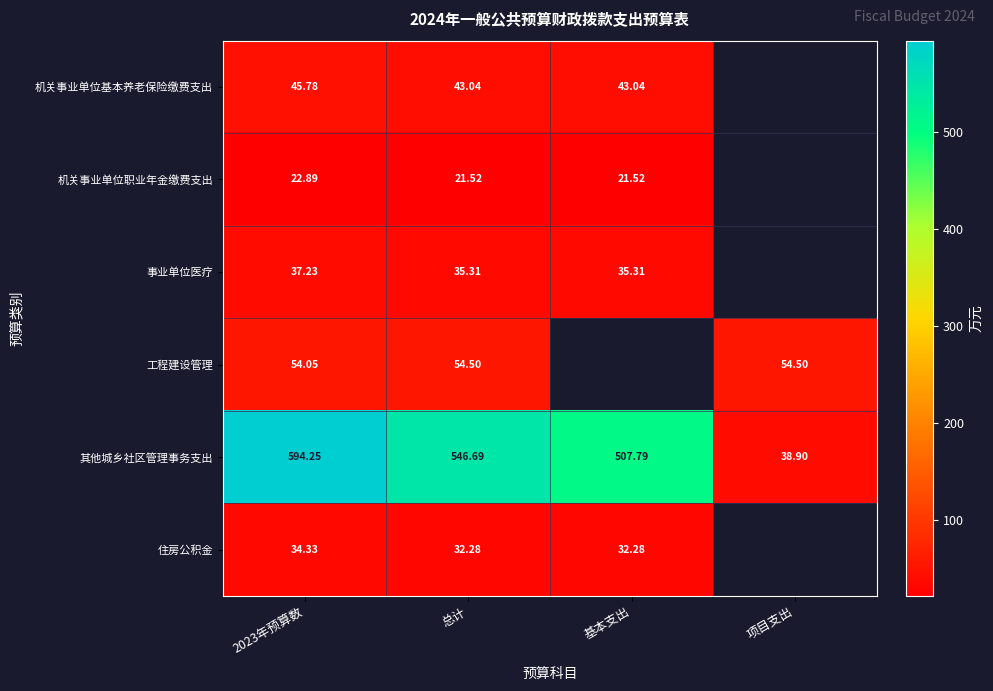

Where is 其他城乡社区管理事务支出 nearest to the value 316?

基本支出